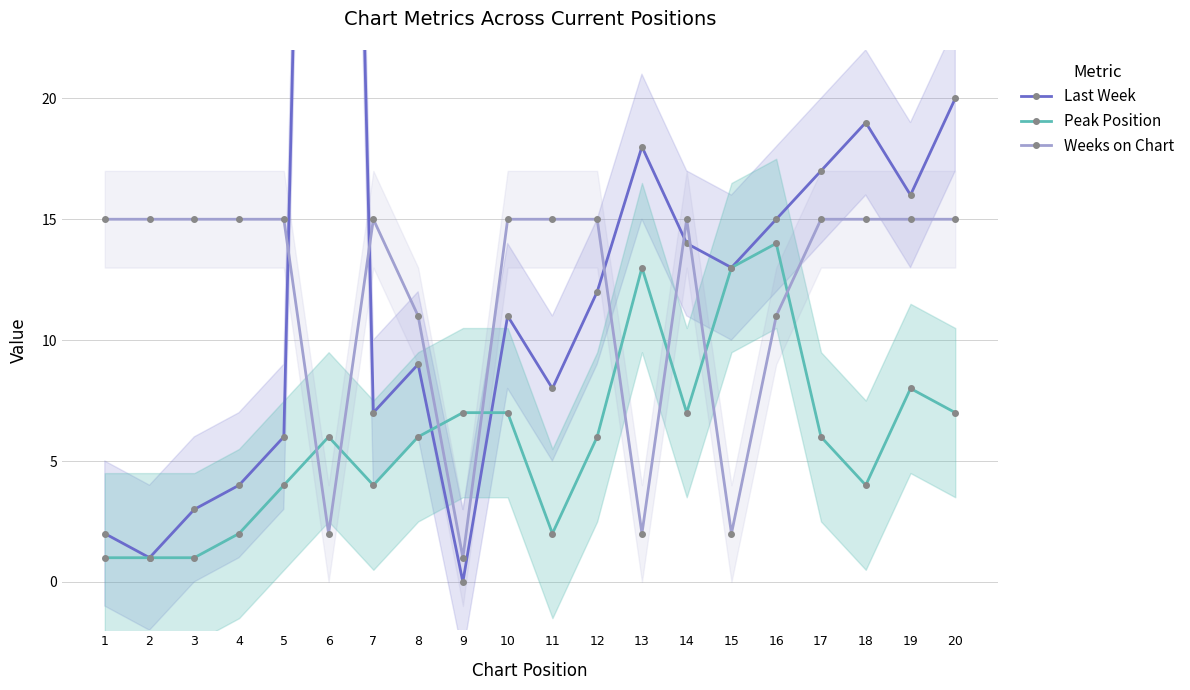

Which series changed the most between 1 and 18?

Last Week